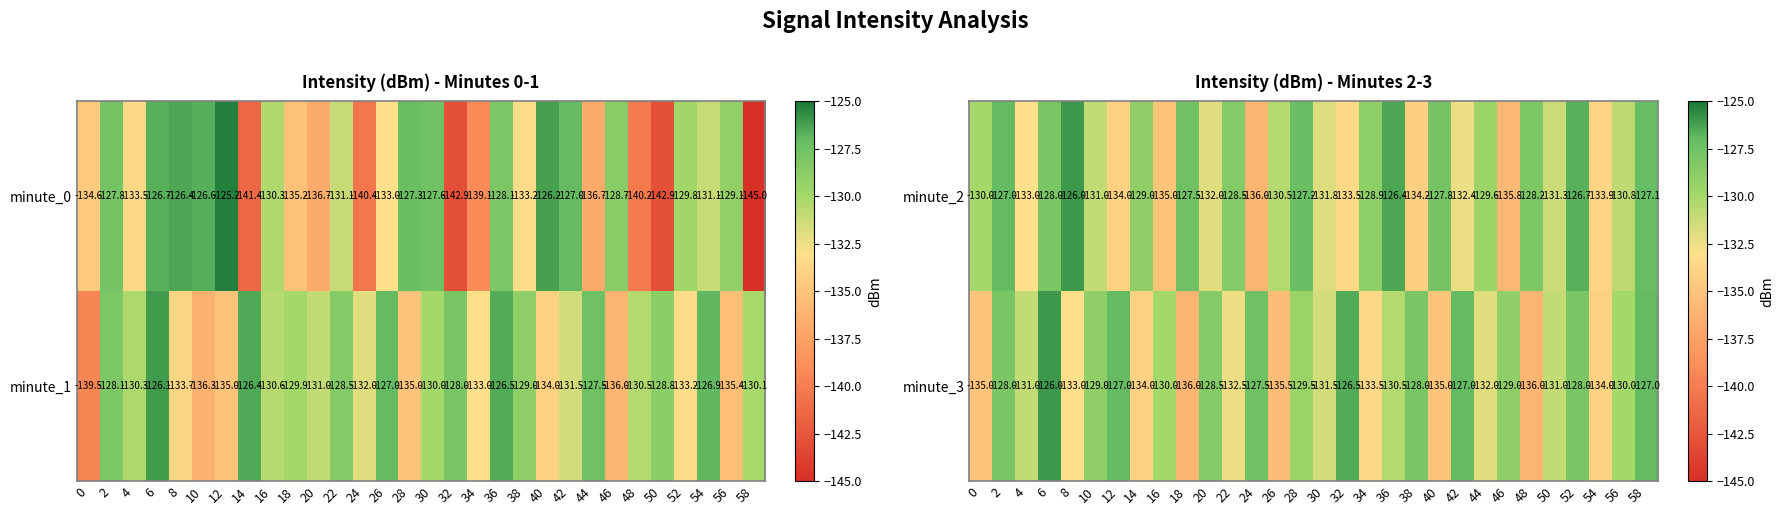

What is the approximate value of minute_2 at 12?

-134.0